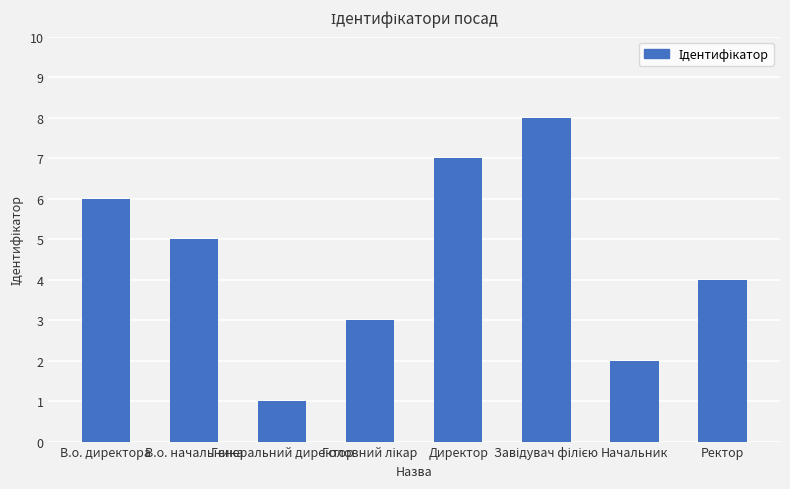

Reading left to right, list all the values displayed in this chart.

6	5	1	3	7	8	2	4